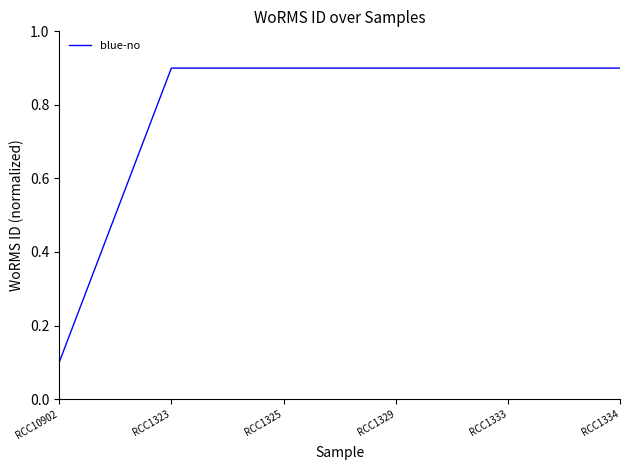

True or false: the data shows 0.9 at RCC1323.

True